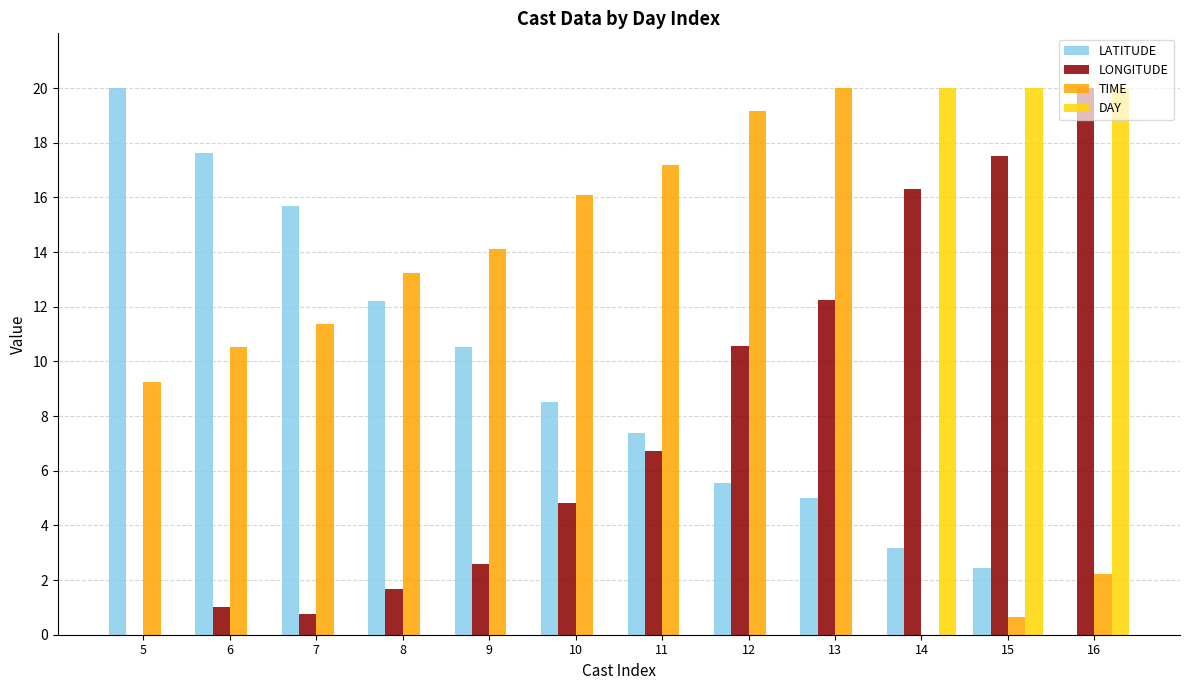

Reading left to right, transcribe all the data shown in this chart.

LATITUDE: 5=20.0	6=17.6	7=15.7	8=12.2	9=10.5	10=8.5	11=7.4	12=5.6	13=5.0	14=3.2	15=2.4	16=0.0
LONGITUDE: 5=0.0	6=1.0	7=0.8	8=1.7	9=2.6	10=4.8	11=6.7	12=10.5	13=12.3	14=16.3	15=17.5	16=20.0
TIME: 5=9.3	6=10.5	7=11.4	8=13.2	9=14.1	10=16.1	11=17.2	12=19.2	13=20.0	14=0.0	15=0.6	16=2.2
DAY: 5=0.0	6=0.0	7=0.0	8=0.0	9=0.0	10=0.0	11=0.0	12=0.0	13=0.0	14=20.0	15=20.0	16=20.0